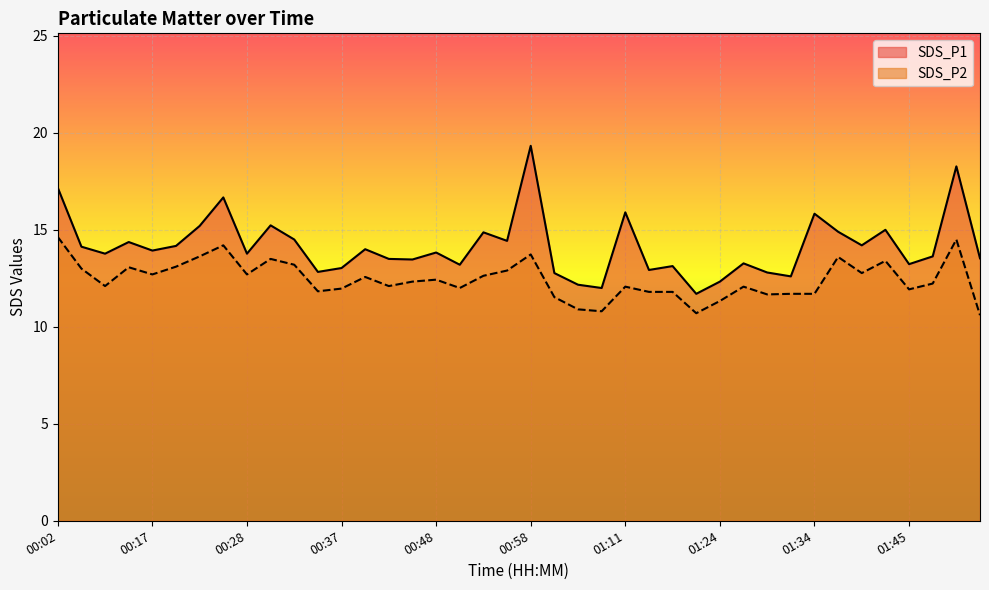

Count the number of categories in the chart.

40